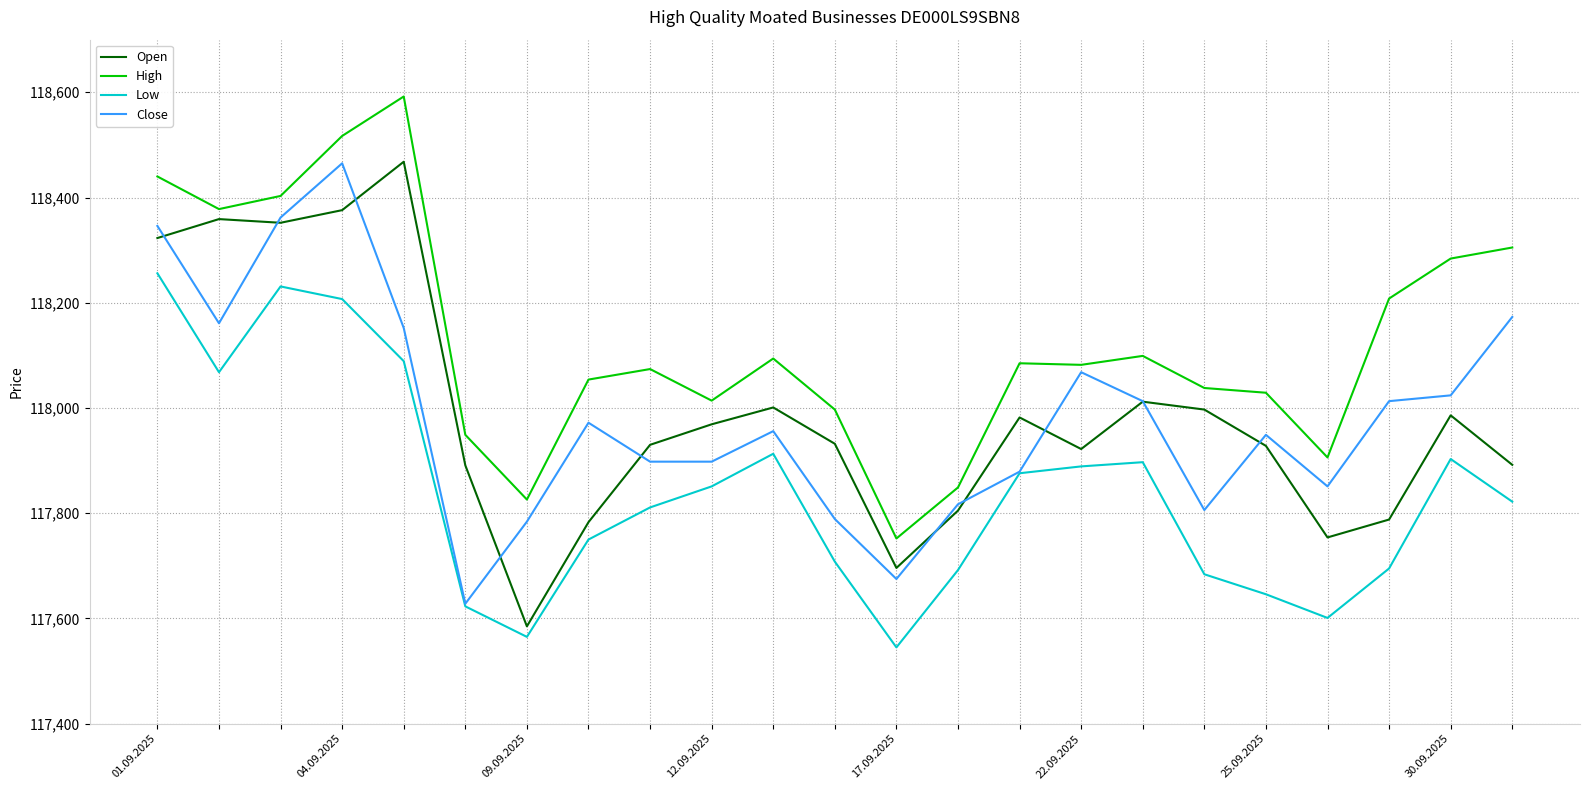

Which series has the largest total across all categories?

High